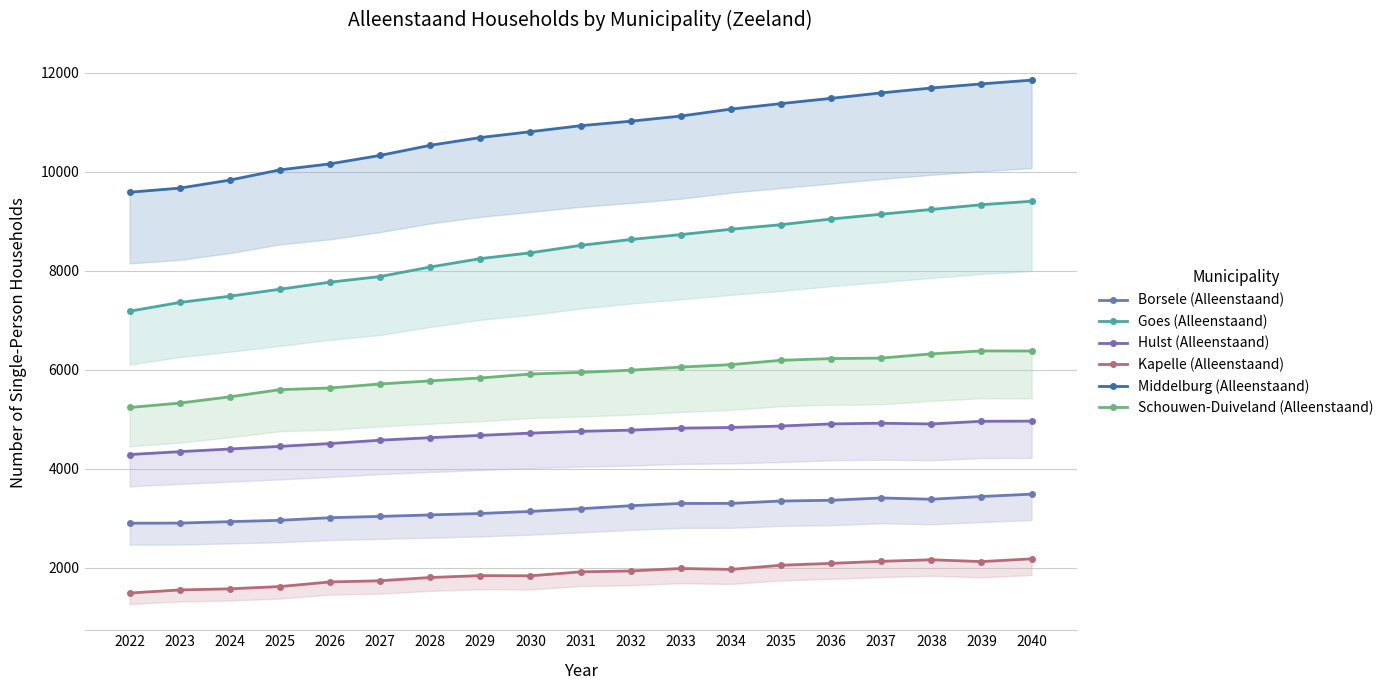

True or false: Schouwen-Duiveland (Alleenstaand) and Kapelle (Alleenstaand) cross at least once.

False